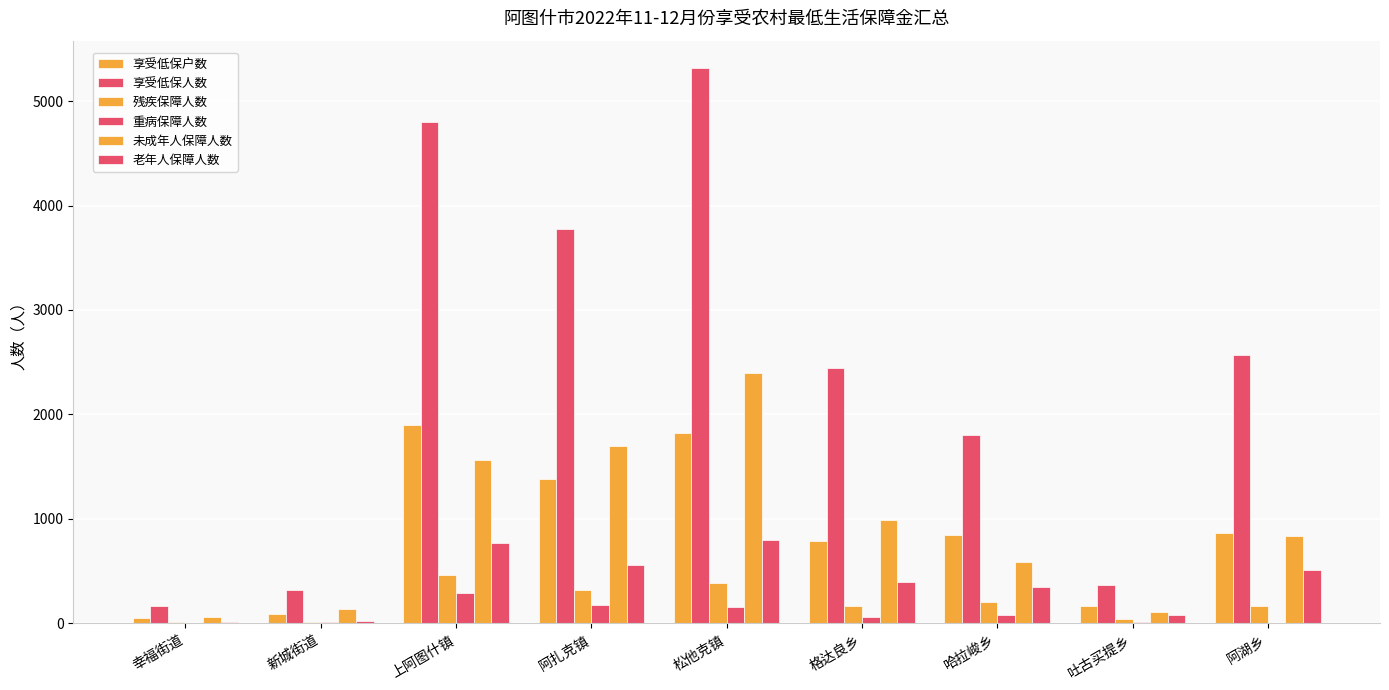

How many distinct data groups are displayed?

6